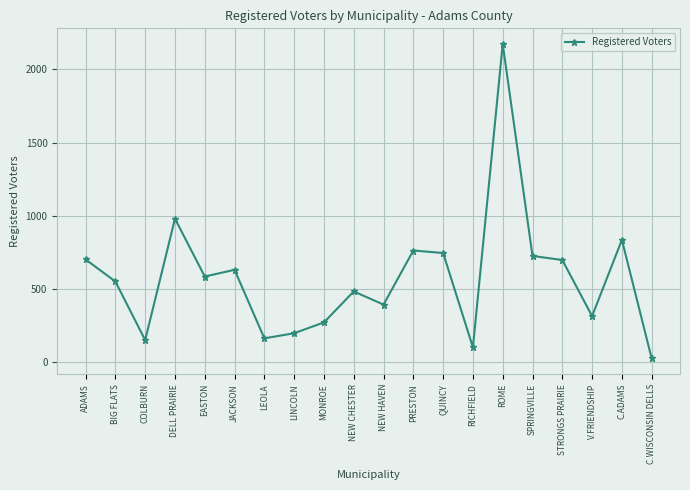

Does the chart have visible grid lines?

Yes